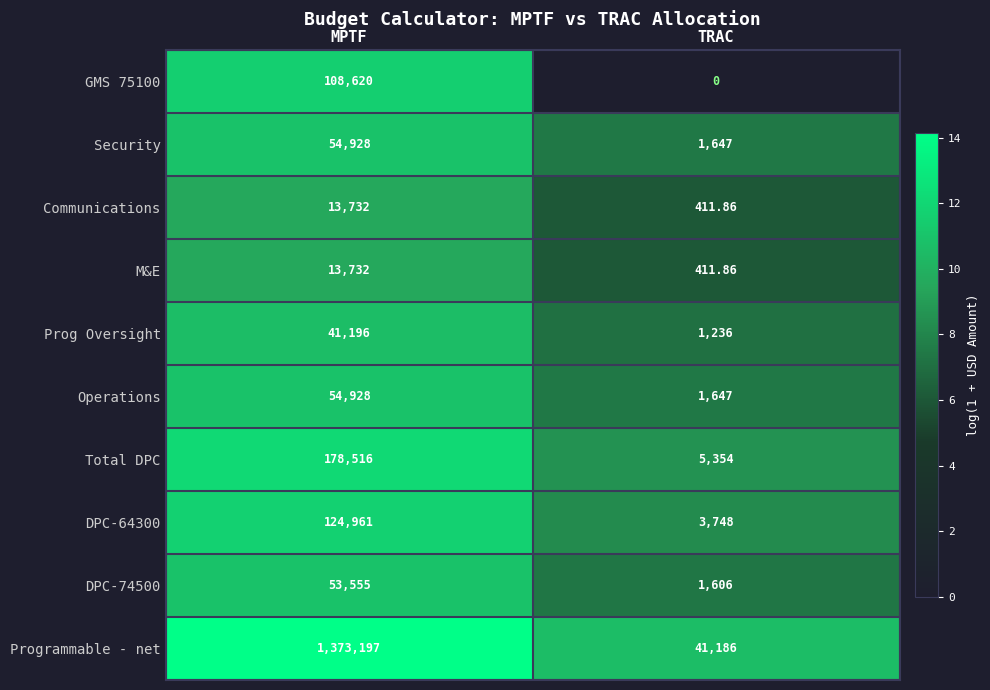

Where is Communications nearest to the value 7071?

TRAC